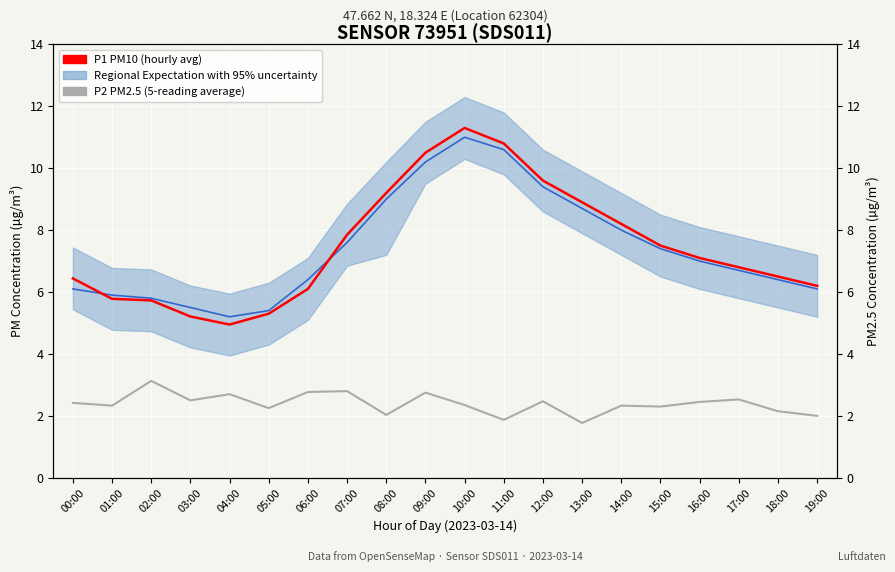

What is the smallest value displayed?

1.8